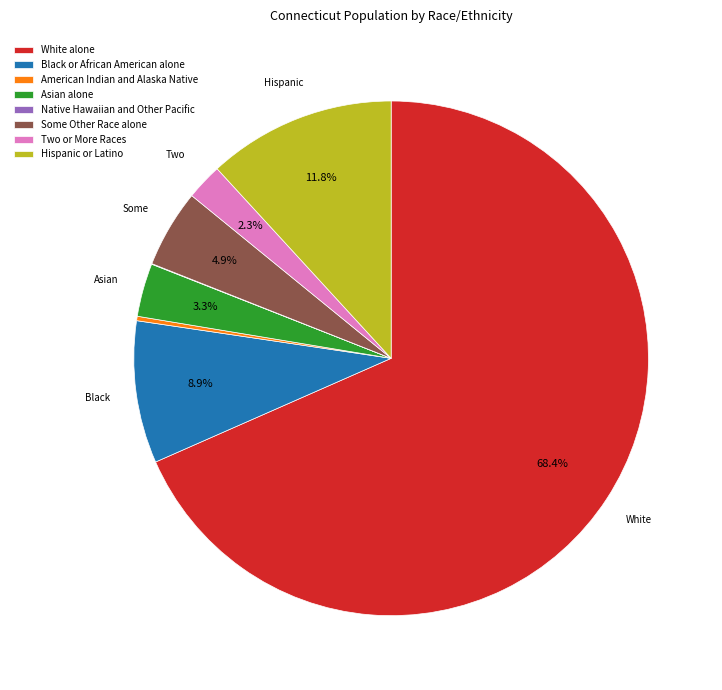

Which category has the biggest portion of the pie?

White alone